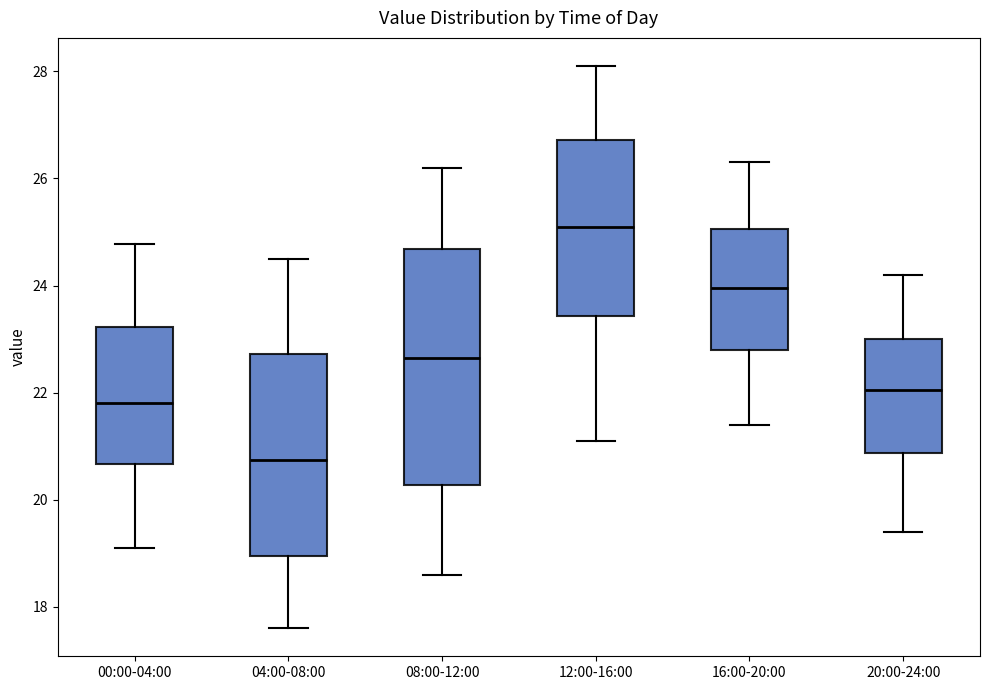

Reading left to right, transcribe this box plot: for each box, give where its median line is, the range the box spans, and where its two whiskers end, as read against the y-axis. The values are not printed on the chart, so give them approximately, as read against the axis.

00:00-04:00: median 21.8, box 20.6 to 23.2, whiskers 19.2 to 24.8
04:00-08:00: median 20.8, box 19.0 to 22.8, whiskers 17.6 to 24.6
08:00-12:00: median 22.6, box 20.2 to 24.6, whiskers 18.6 to 26.2
12:00-16:00: median 25.2, box 23.4 to 26.8, whiskers 21.2 to 28.2
16:00-20:00: median 24.0, box 22.8 to 25.0, whiskers 21.4 to 26.4
20:00-24:00: median 22.0, box 20.8 to 23.0, whiskers 19.4 to 24.2